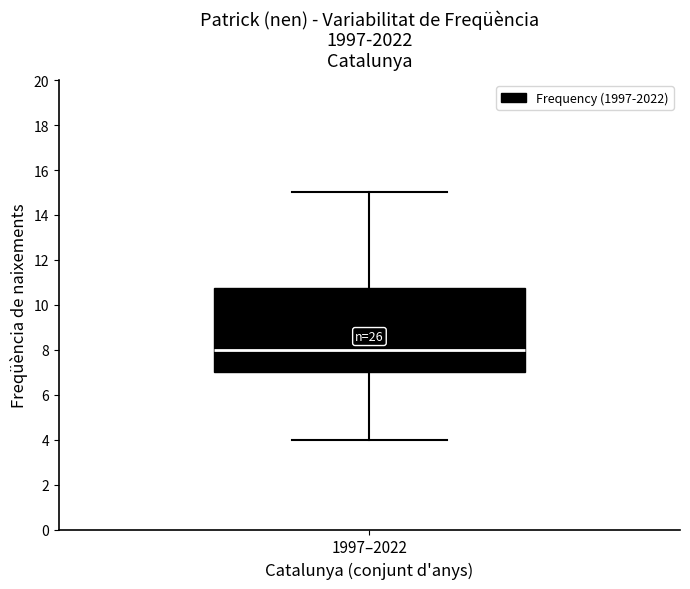

Transcribe this box plot: give where the median line is, the range the box spans, and where the two whiskers end, as read against the y-axis. The values are not printed on the chart, so give them approximately, as read against the axis.

median 8.0, box 7.0 to 10.8, whiskers 4.0 to 15.0